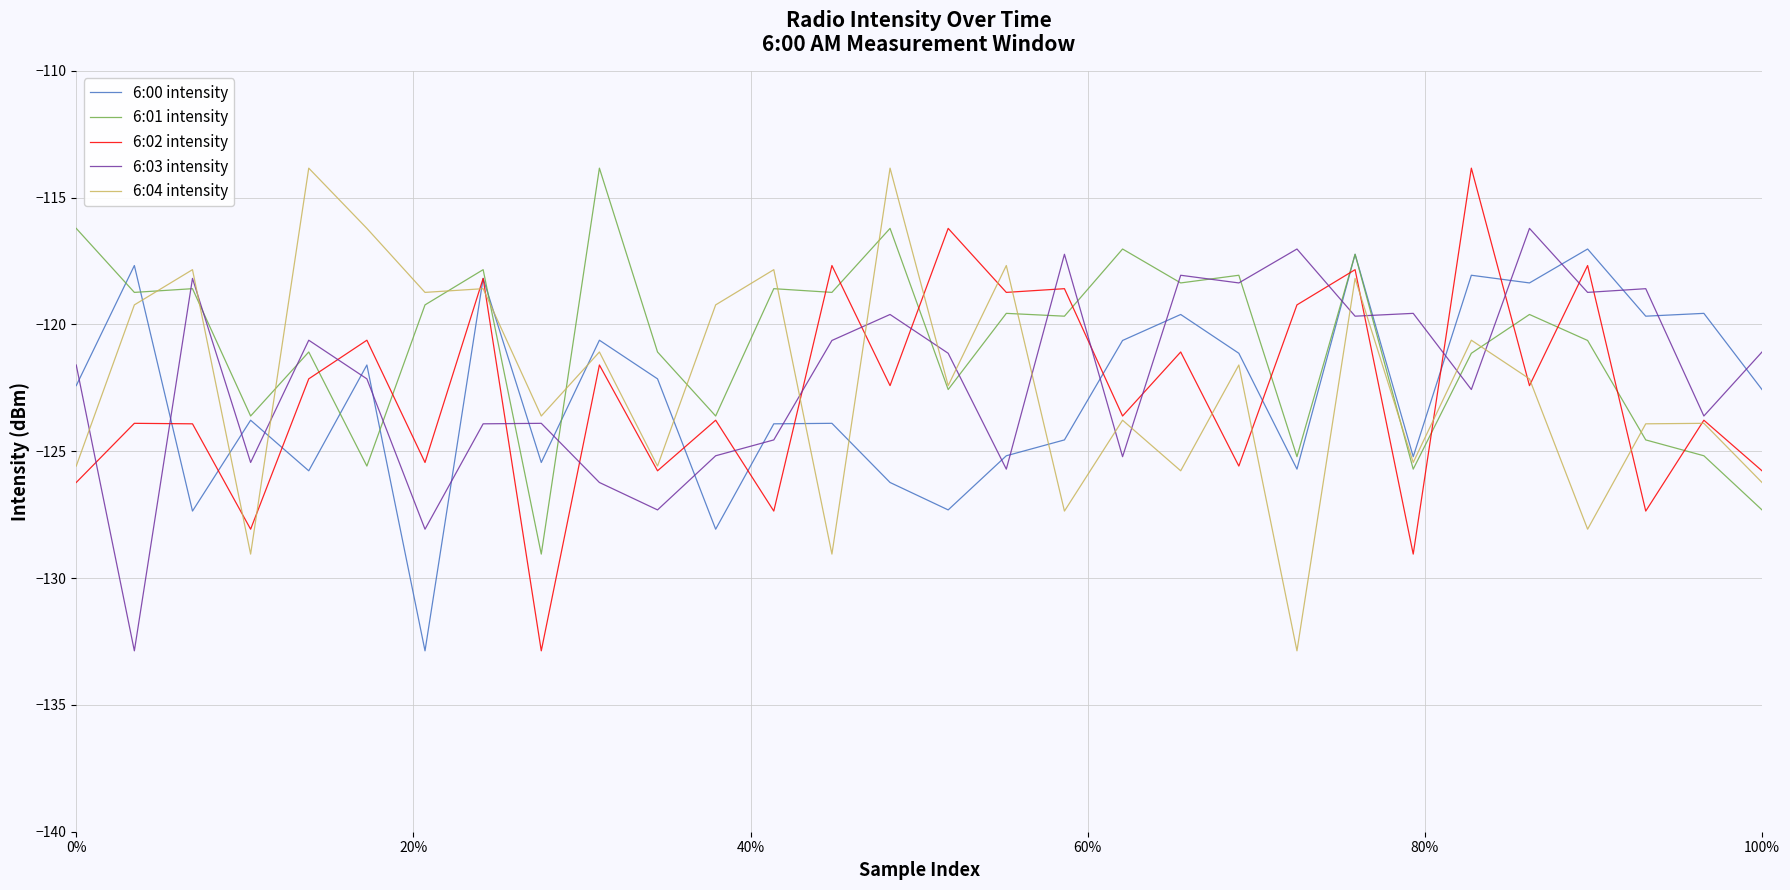

Which series has the largest total across all categories?

6:01 intensity